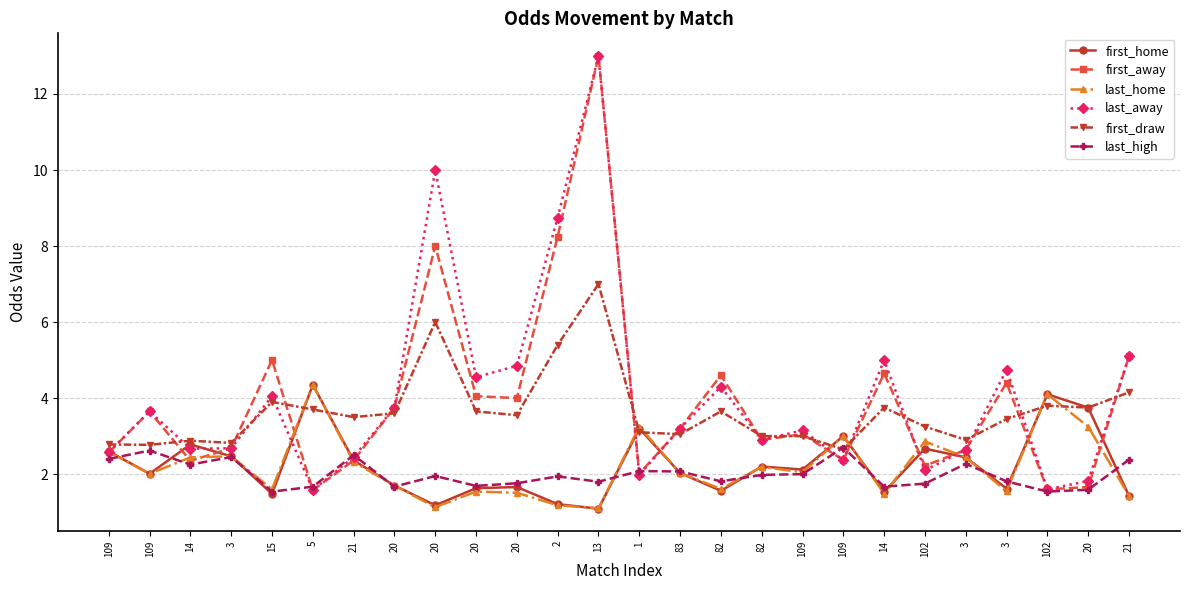

How many data points does each series have?

26